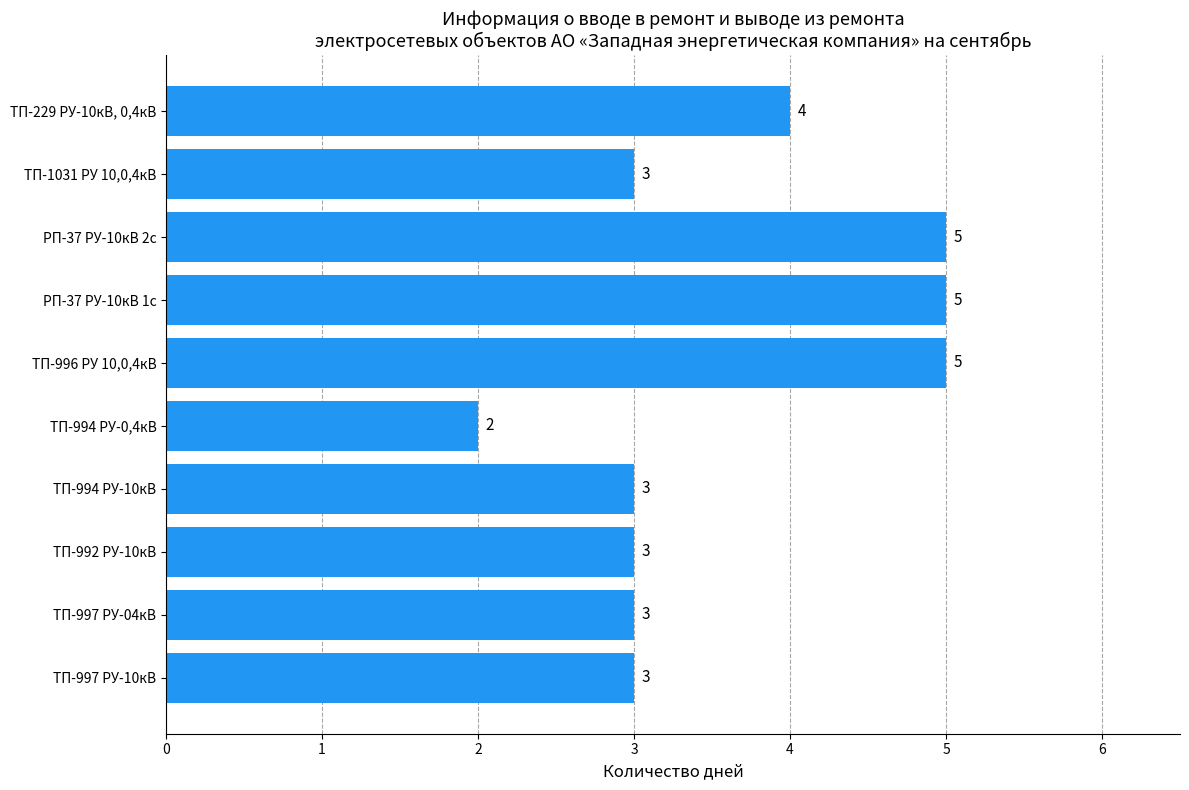

How many bars are there in total?

10